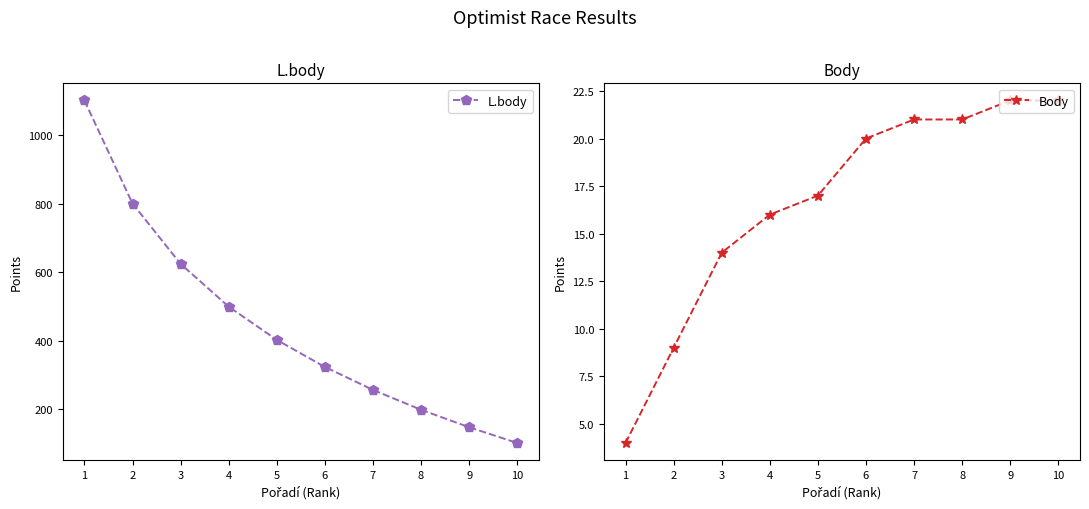

The L.body series shows 256 at 7. True or false?

True